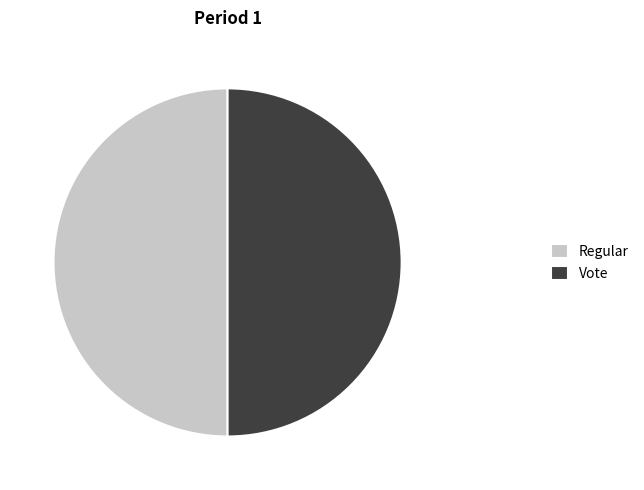

The Regular slice represents 50% of the pie. True or false?

True